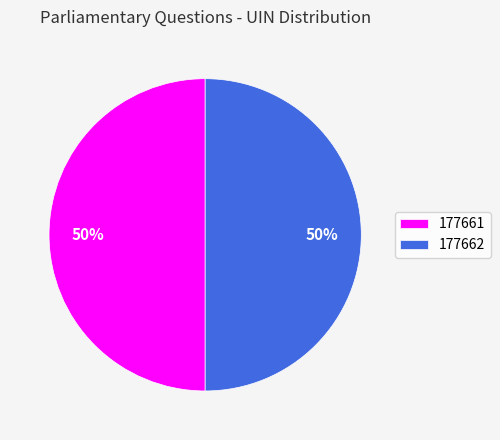

Is the sum of 177662 and 177661 greater than half?

Yes